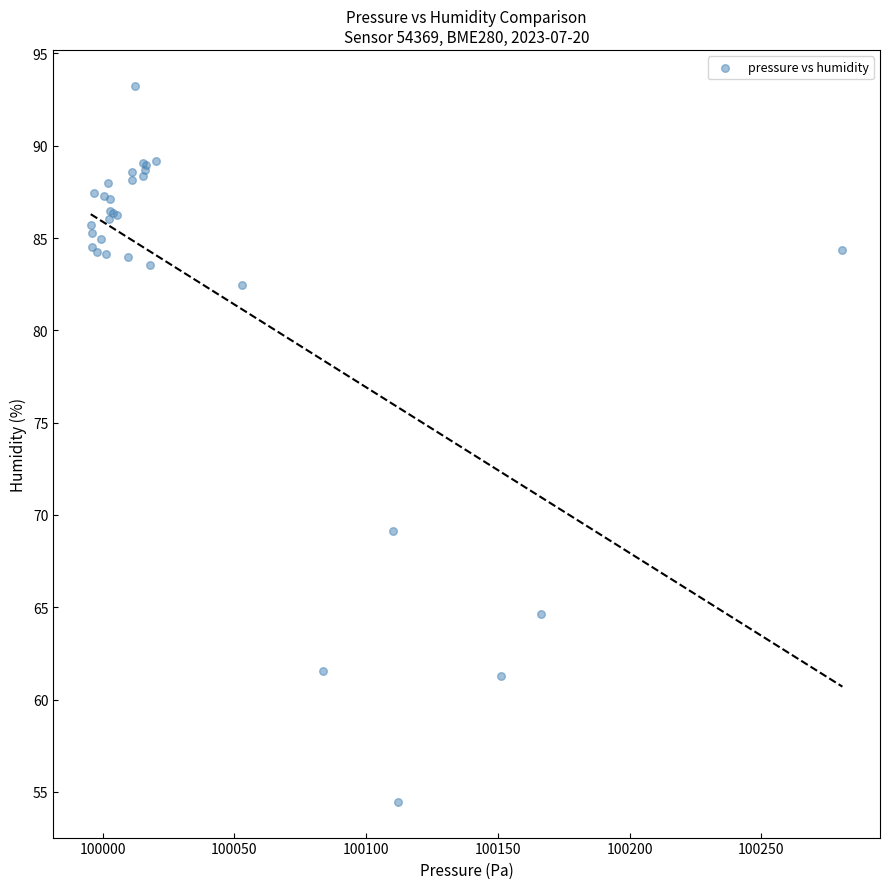

What Y value in the scatter plot is closest to 73?

69.2